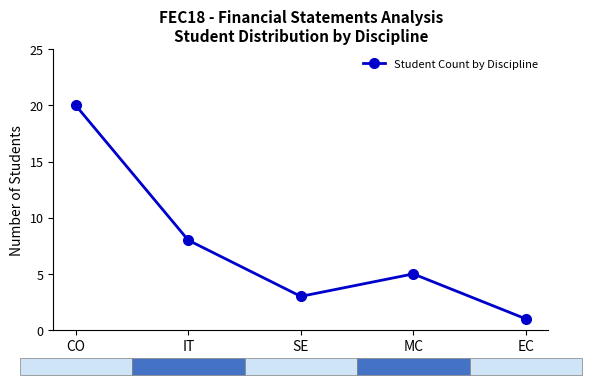

How many values are below 5?

2